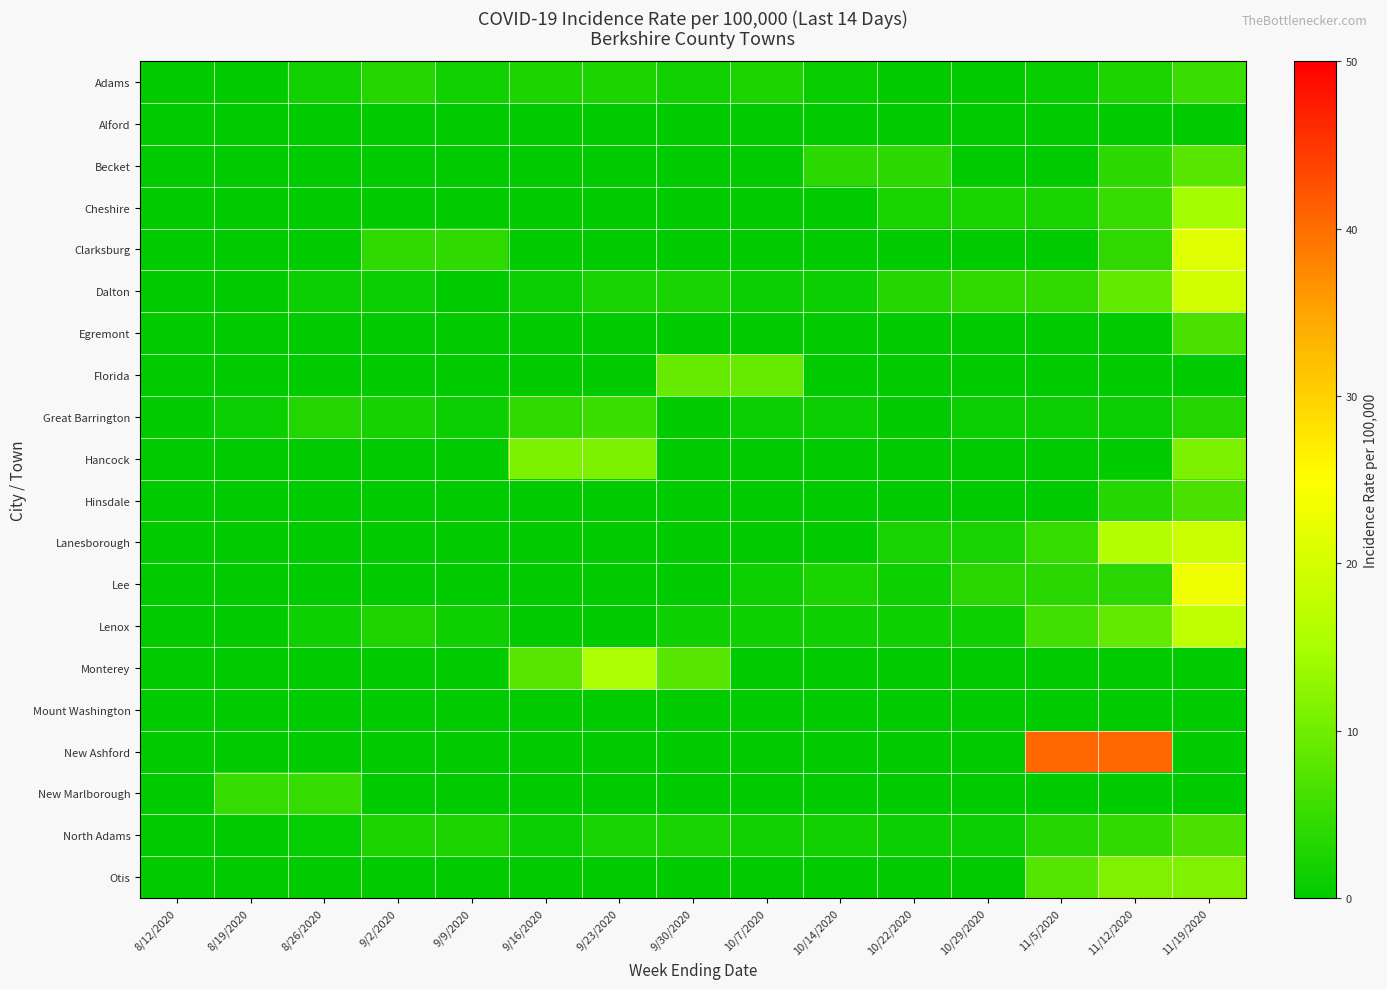

How many series are shown in this chart?

20